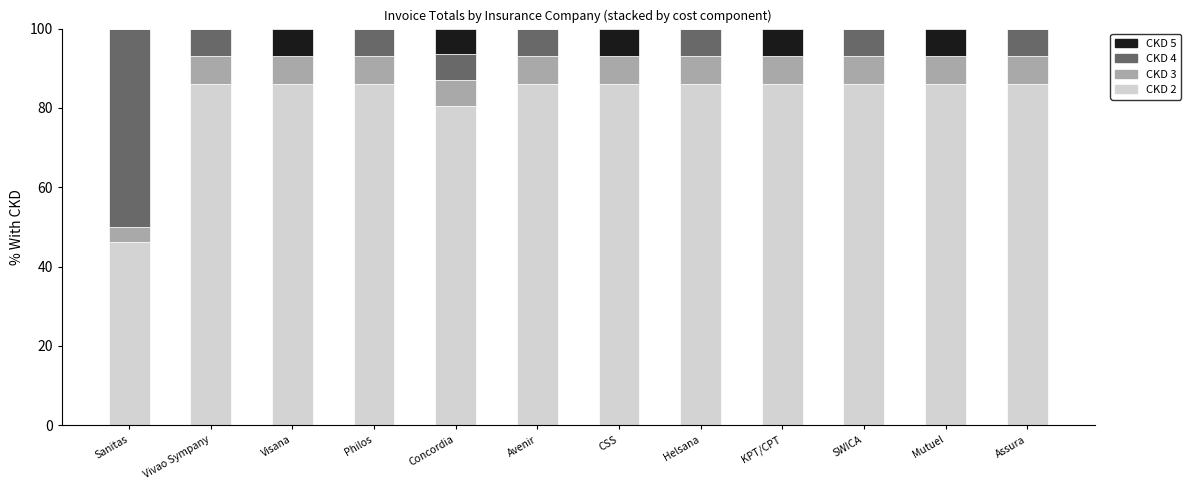

The value of CKD 2 at CSS is 86.1. True or false?

True